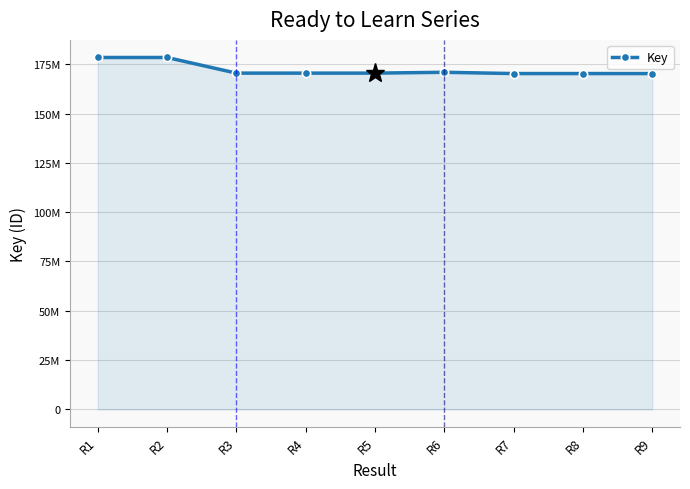

Does the chart display data point markers on the line(s)?

Yes